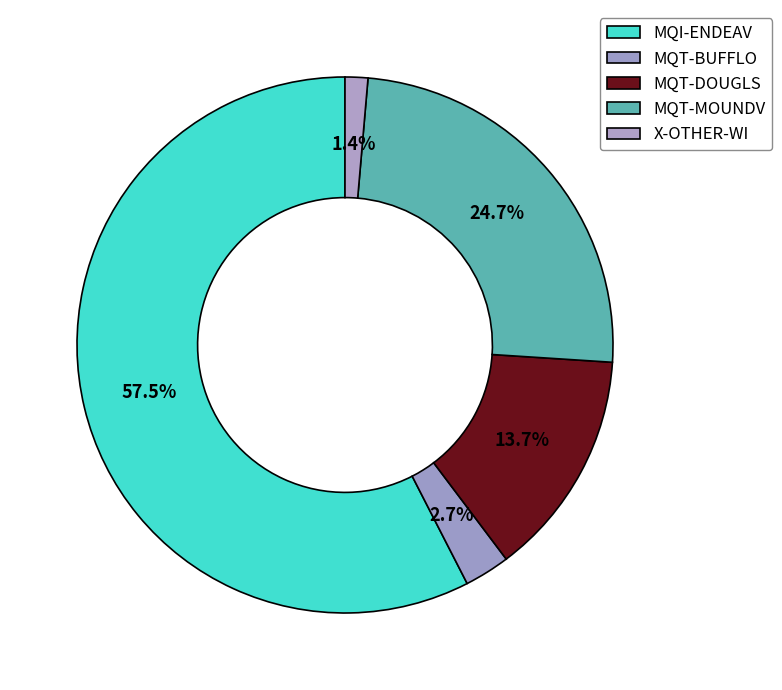

Rank the categories by value from lowest to highest.

X-OTHER-WI, MQT-BUFFLO, MQT-DOUGLS, MQT-MOUNDV, MQI-ENDEAV